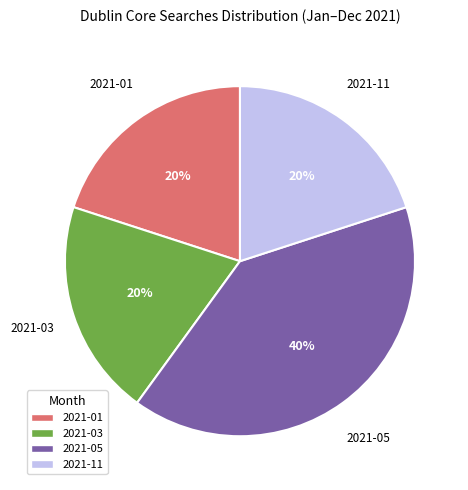

Does any single category account for the majority?

No